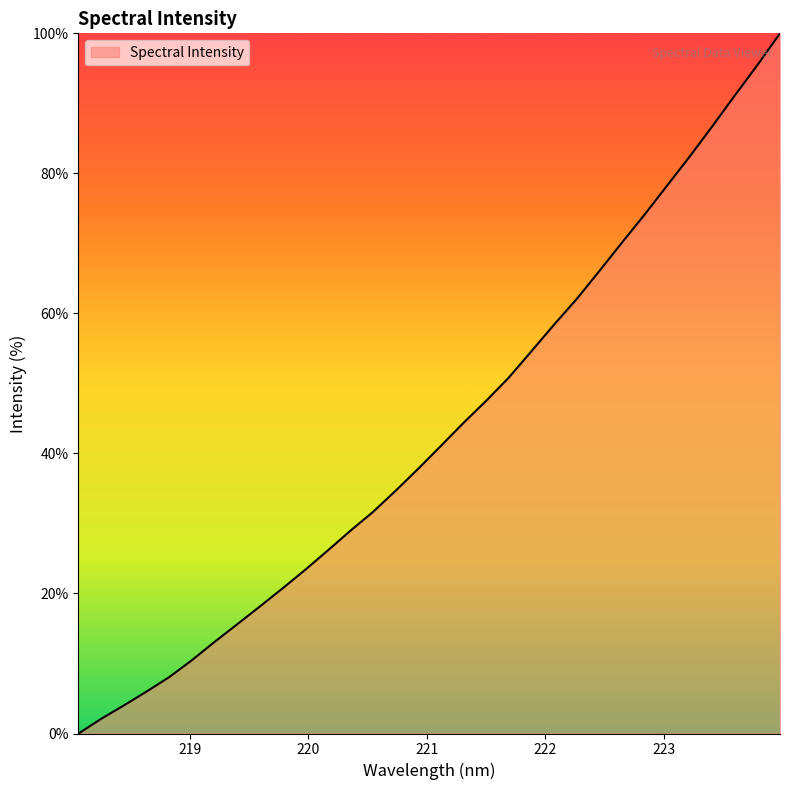

What is the difference between the maximum and minimum values?

100.0